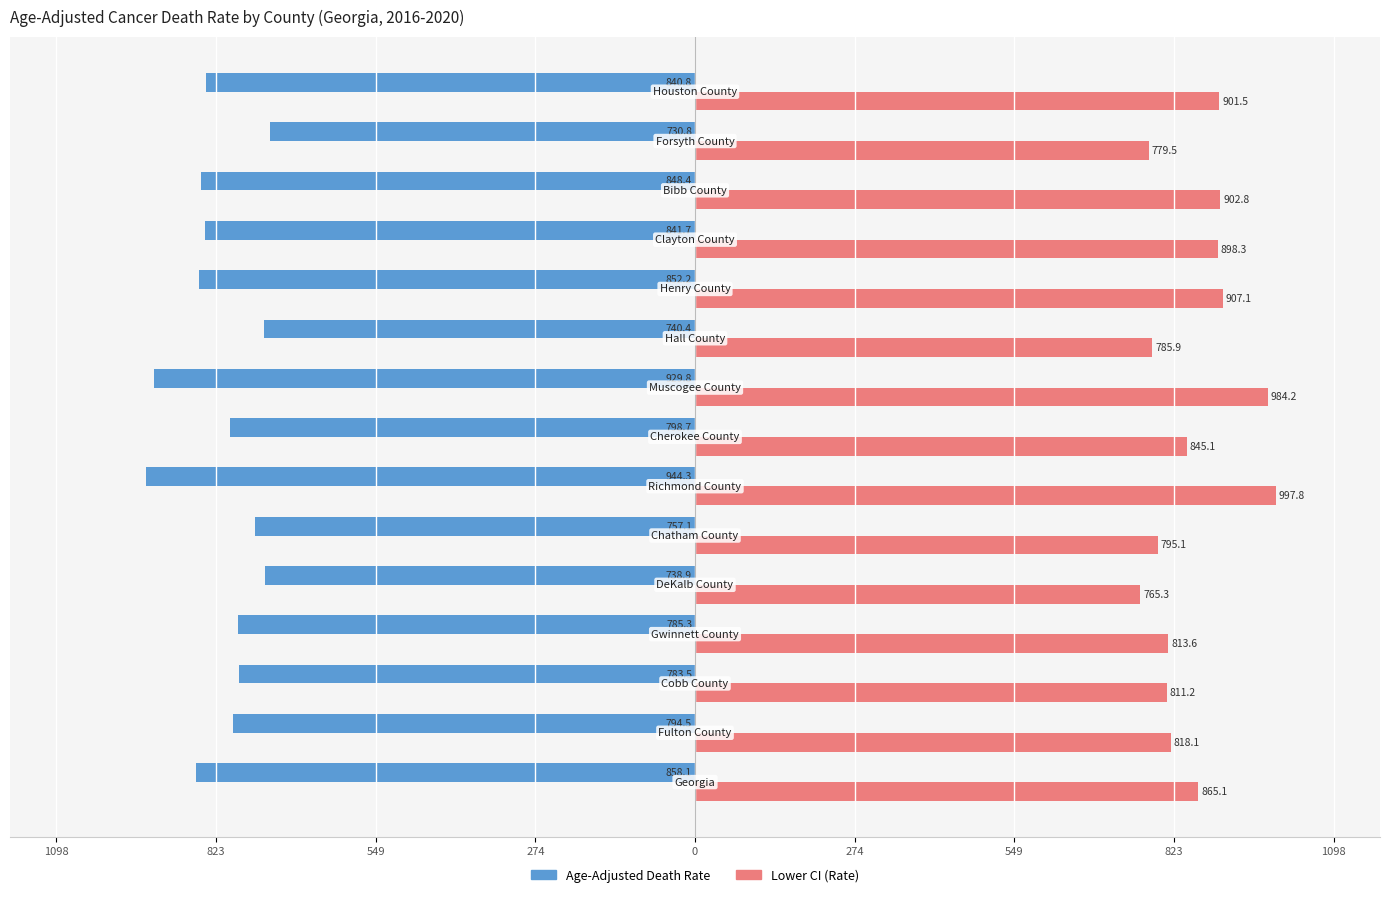

What are all the series names shown in the legend?

Age-Adjusted Death Rate, Lower CI (Rate)